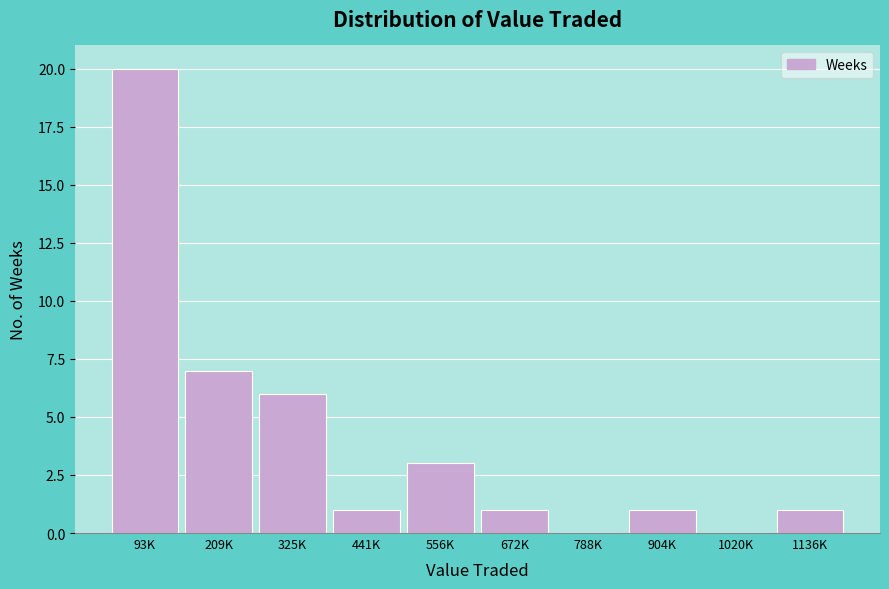

Reading left to right, list all the values displayed in this chart.

93K=20	209K=7	325K=6	441K=1	556K=3	672K=1	788K=0	904K=1	1020K=0	1136K=1